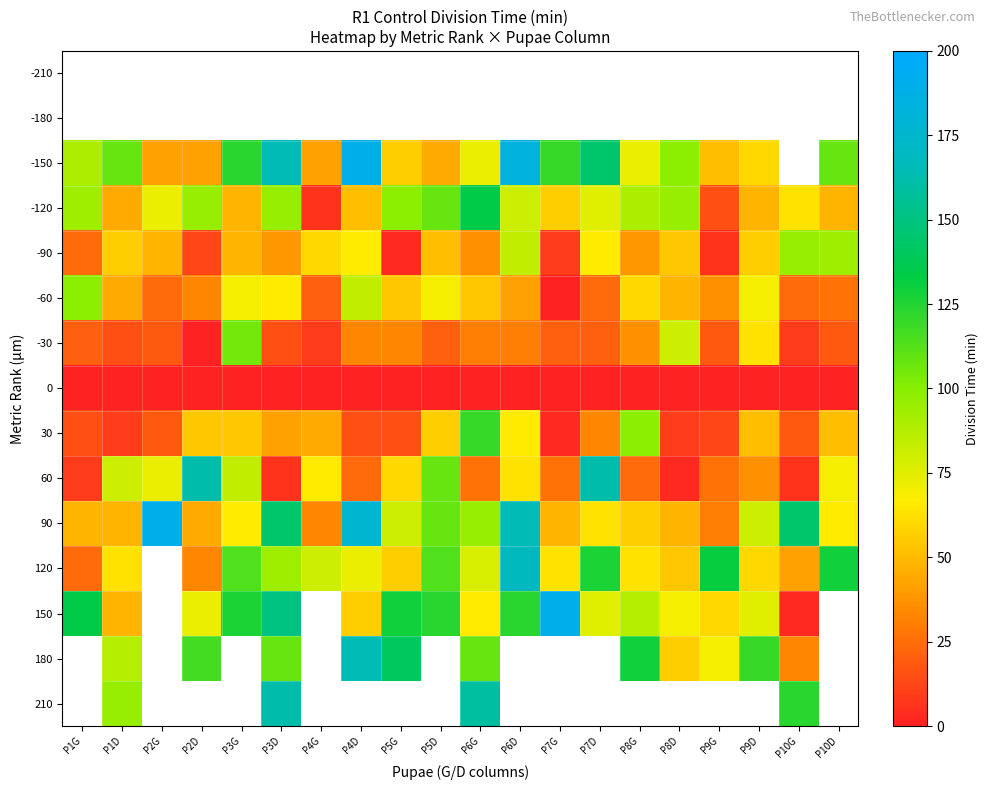

Which has a higher value, P3D or P8D?

P8D